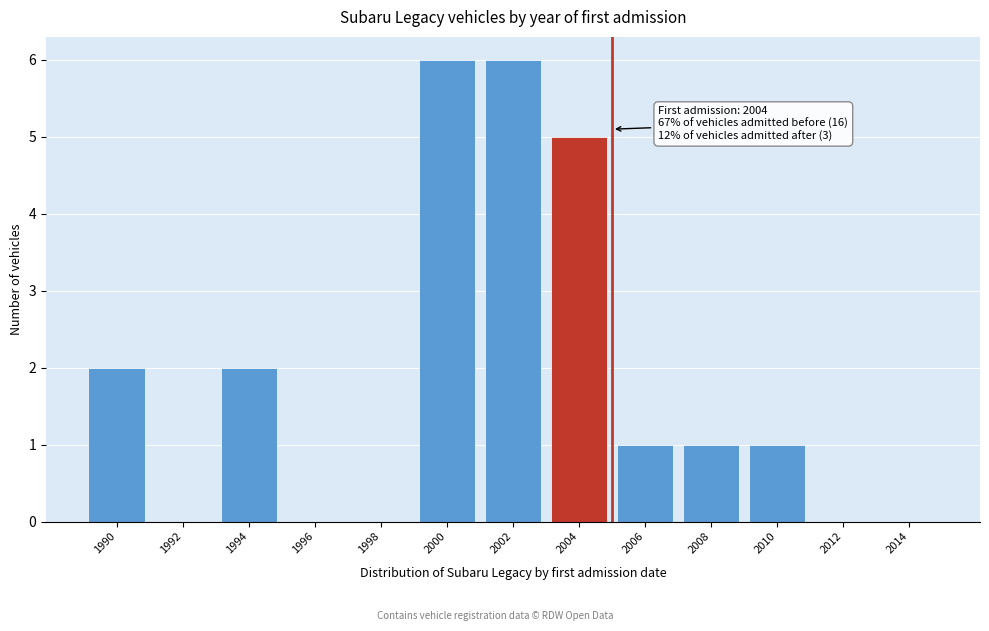

Reading left to right, list all the values displayed in this chart.

1990=2	1992=0	1994=2	1996=0	1998=0	2000=6	2002=6	2004=5	2006=1	2008=1	2010=1	2012=0	2014=0